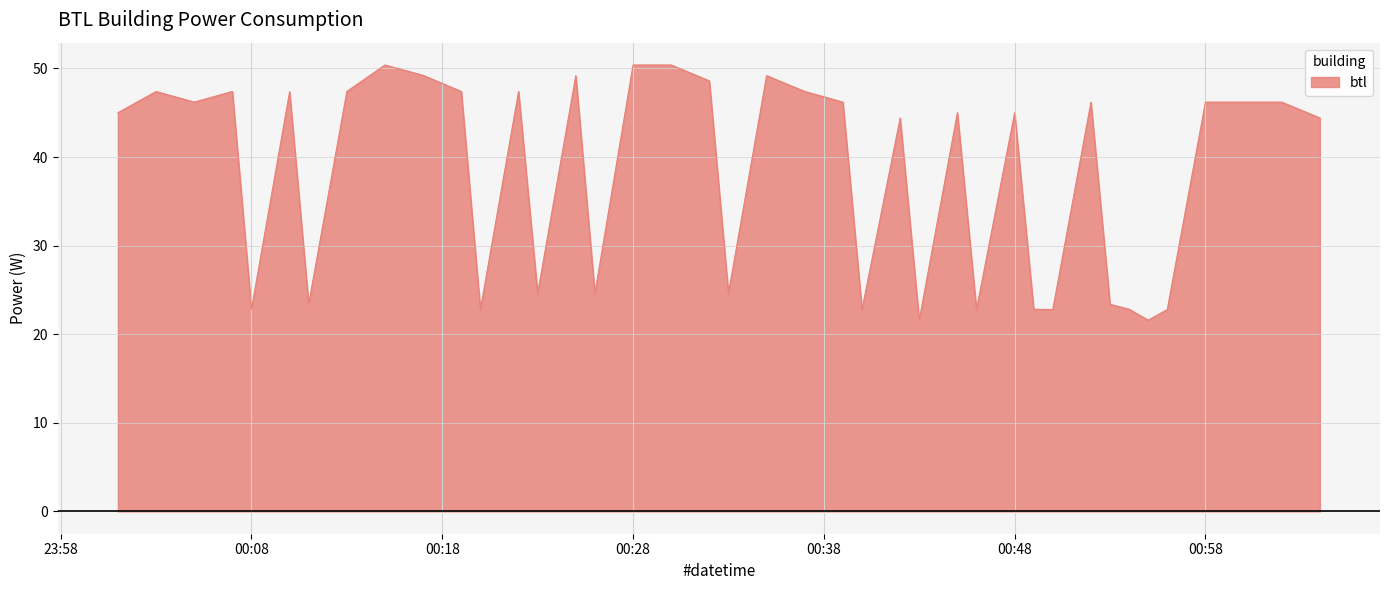

Reading left to right, transcribe all the data shown in this chart.

45.0	47.4	46.2	47.4	22.8	47.4	23.4	47.4	50.4	49.2	47.4	22.8	47.4	24.6	49.2	24.6	50.4	50.4	48.6	24.6	49.2	47.4	46.2	22.8	44.4	21.6	45.0	22.8	45.0	22.8	22.8	46.2	23.4	22.8	21.6	22.8	46.2	46.2	46.2	44.4